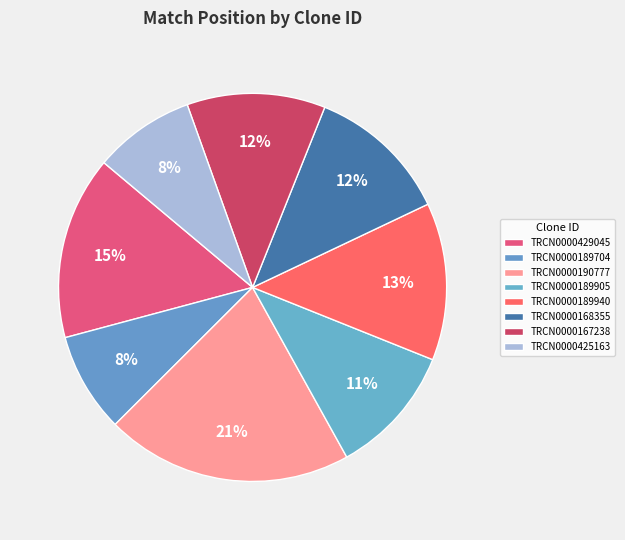

How many segments does this pie chart have?

8